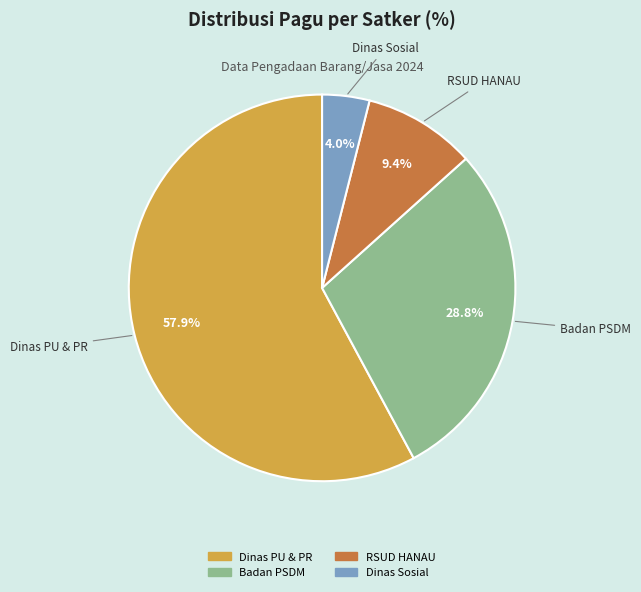

How many slices are in this pie chart?

4